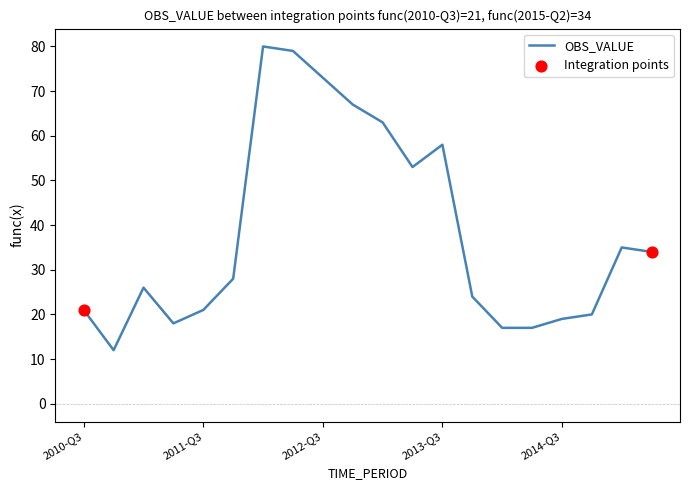

What is the difference between the maximum and minimum values?

68